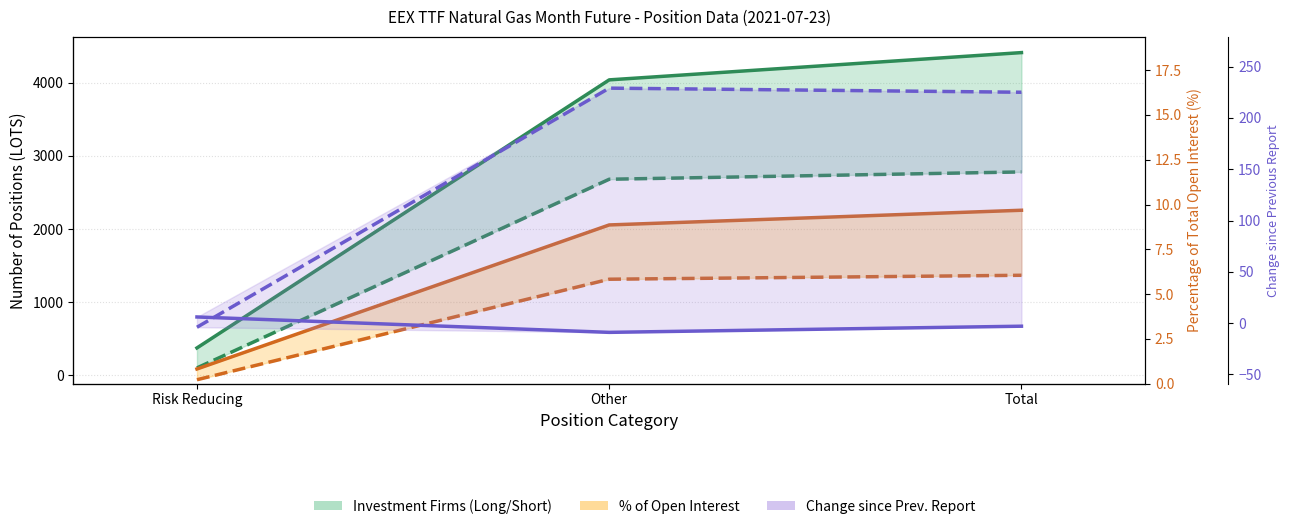

List the series in order of their peak value, highest first.

Investment Firms Long, Investment Firms Short, Change Short, % Open Interest Long, % Open Interest Short, Change Long